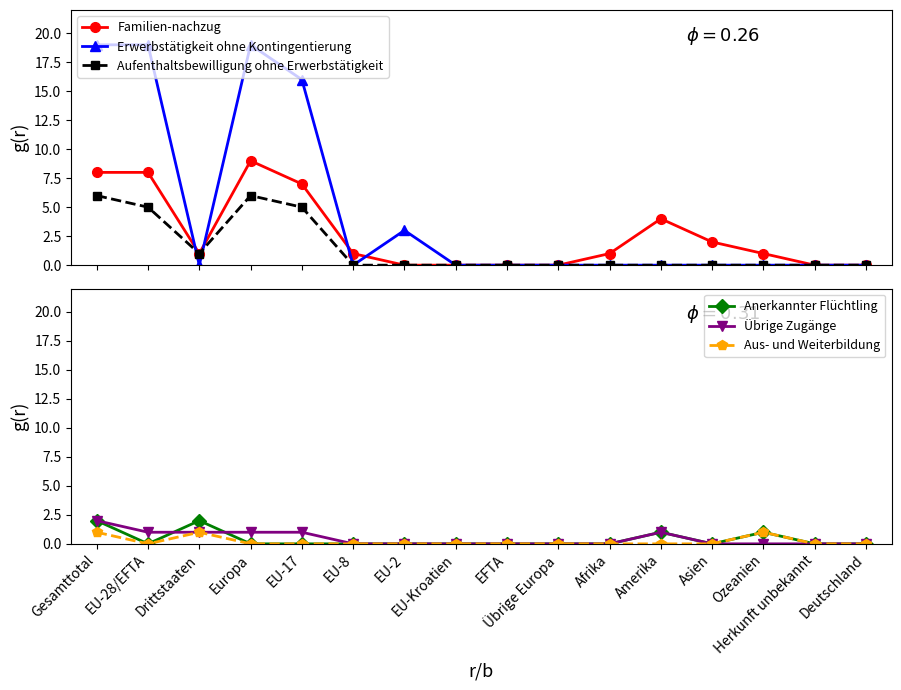

What is the label of the 16th point from the right?

Gesamttotal